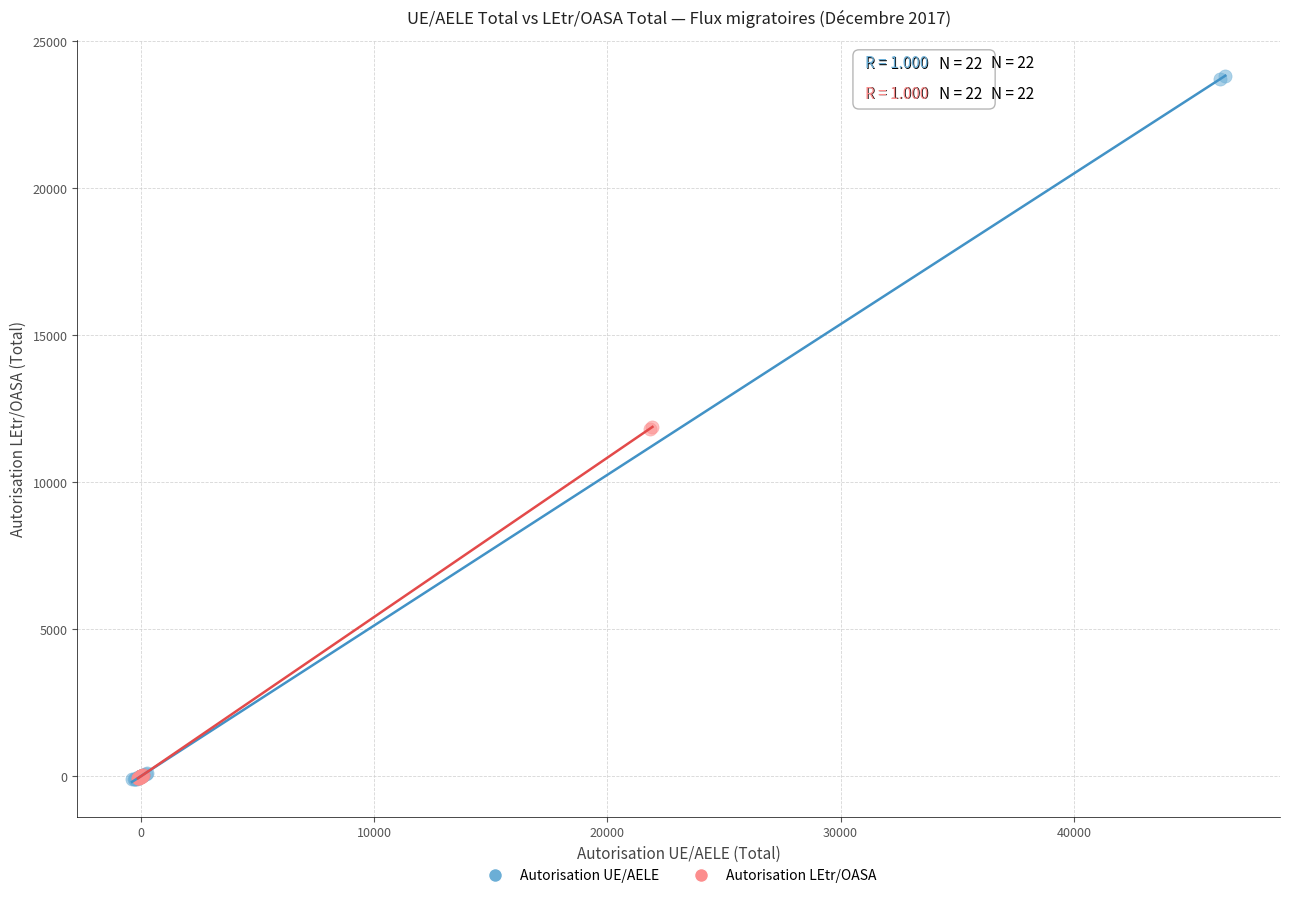

Which series contains the highest Y value?

Autorisation UE/AELE